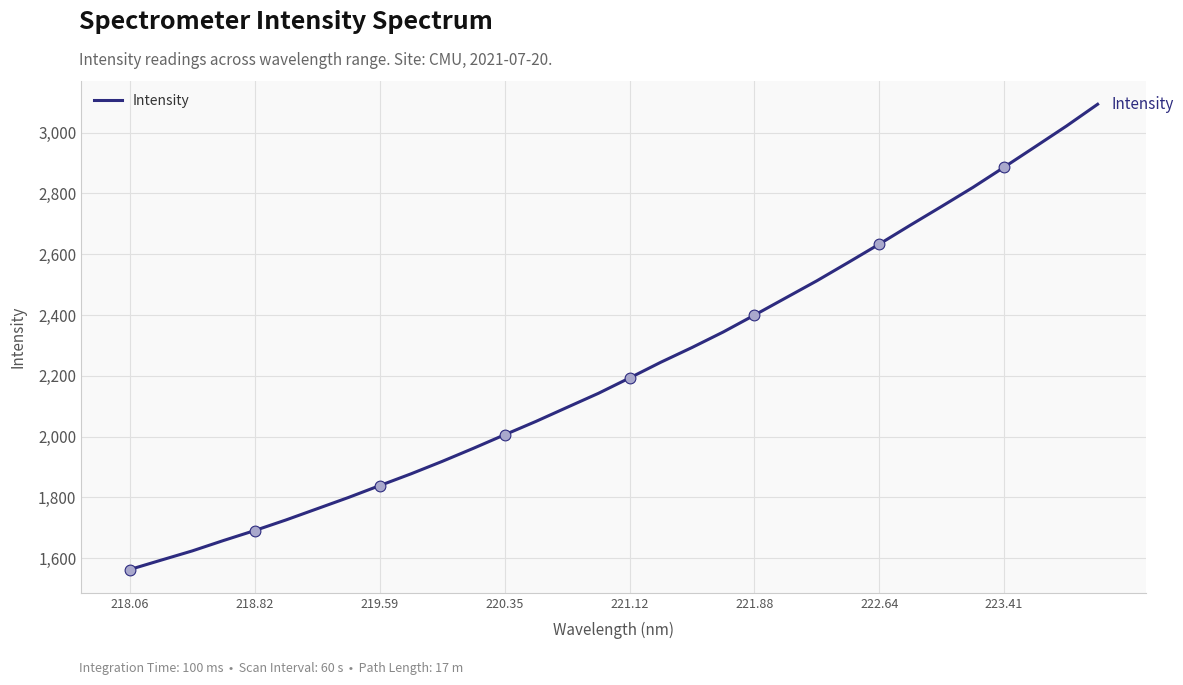

What is the minimum value shown in the chart?

1562.8